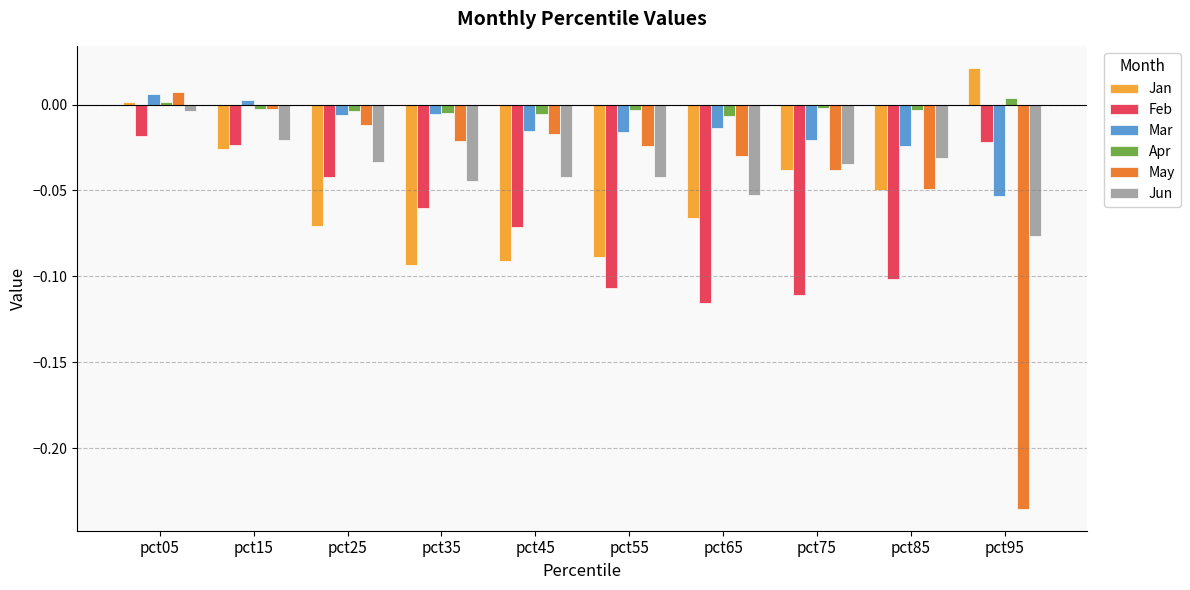

Is it true that Feb equals -0.1 at pct55?

True